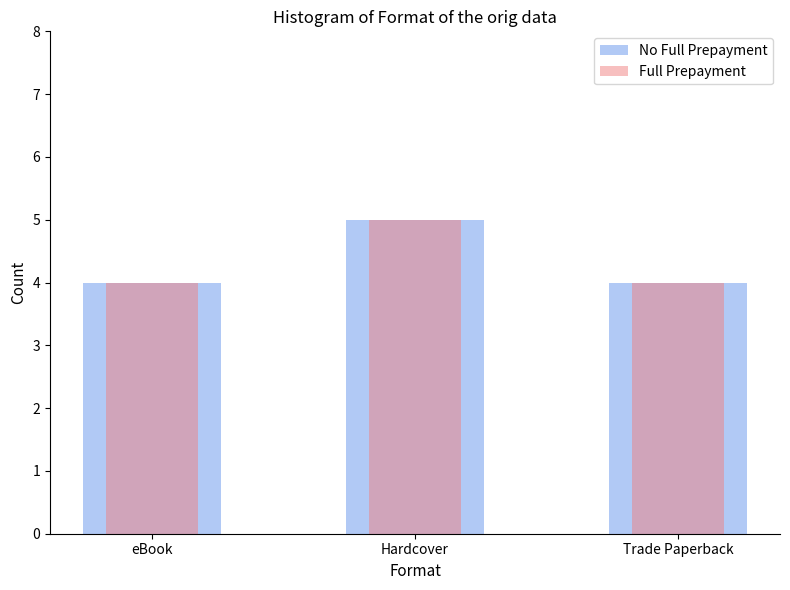

Does the chart contain stacked bars?

No